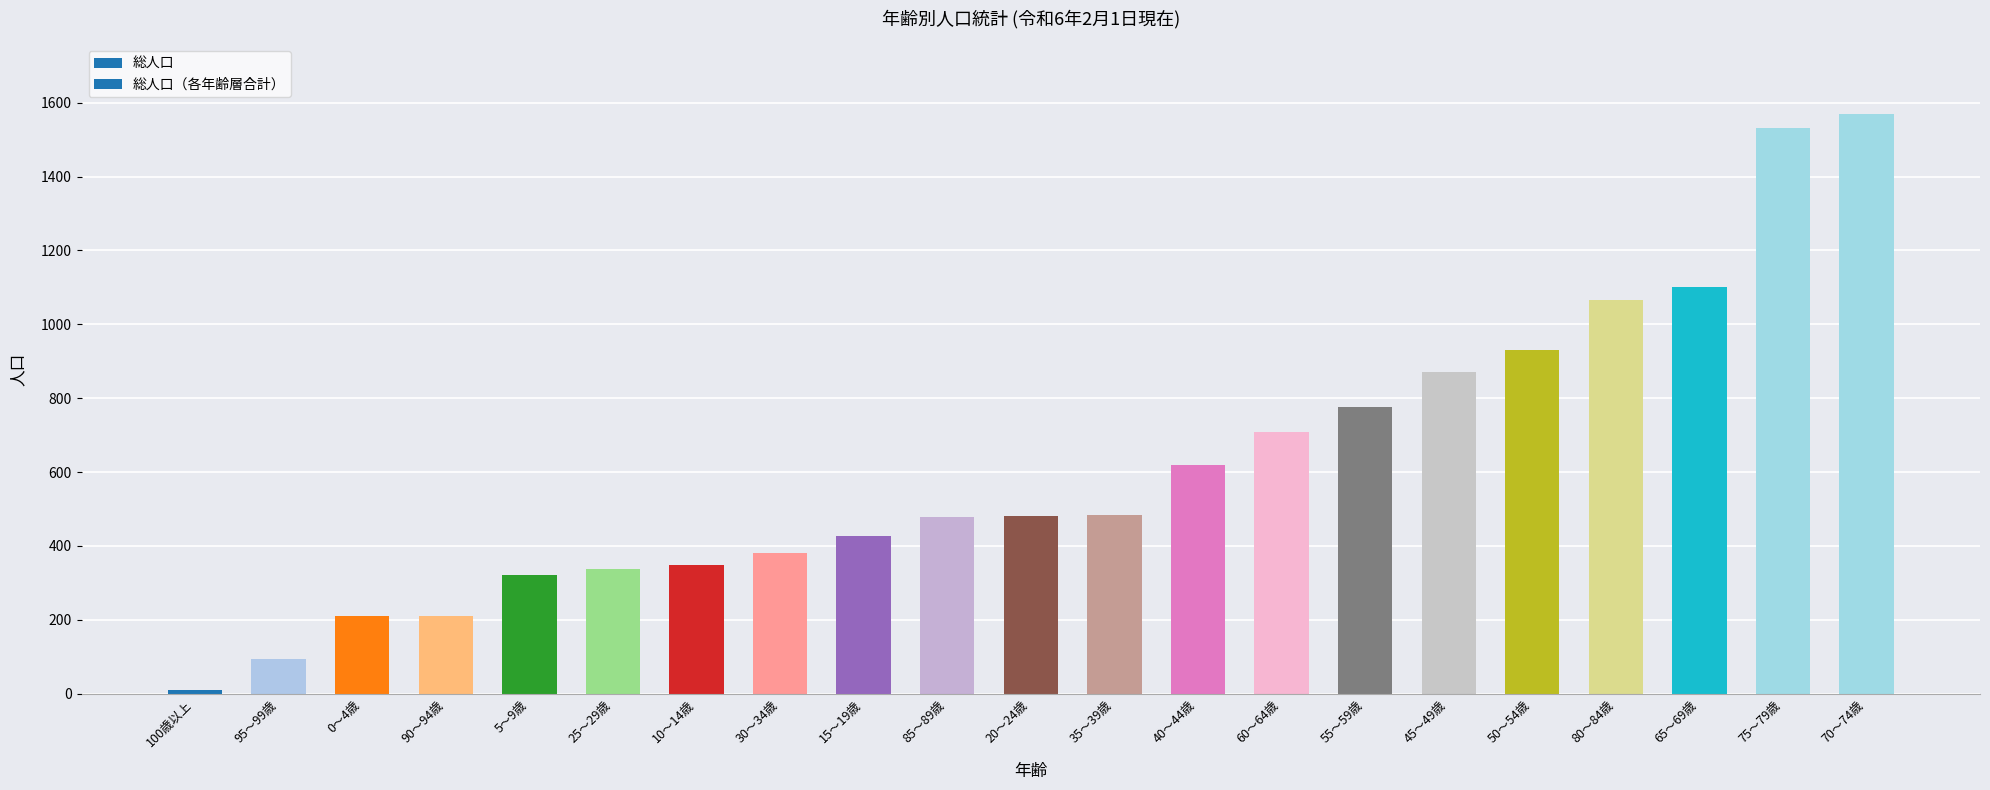

What is the label of the 21st bar from the right?

100歳以上